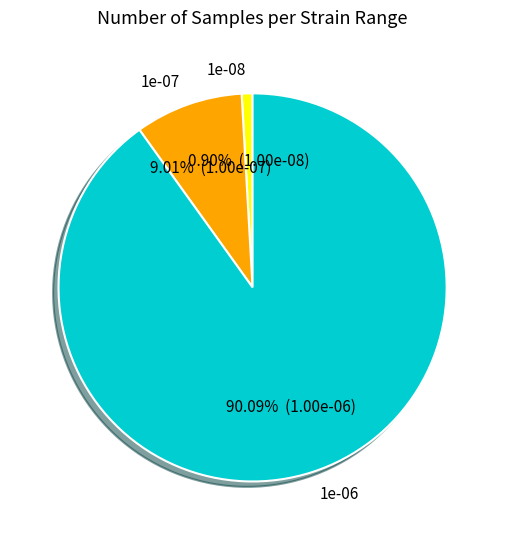

To the nearest percent, what percentage of the pie is 1e-08?

1%